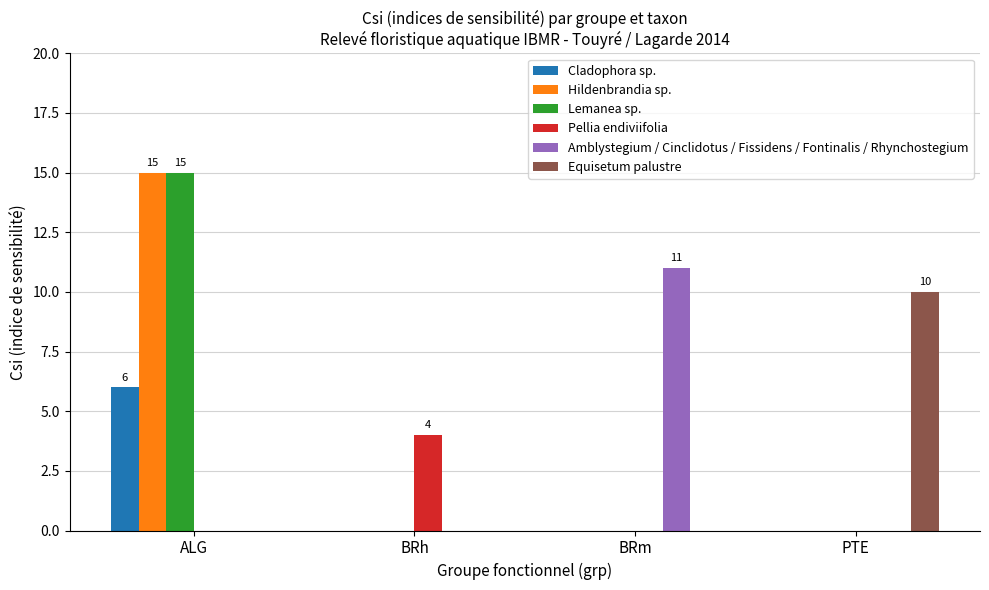

What is the sum of all Lemanea sp. values?

15